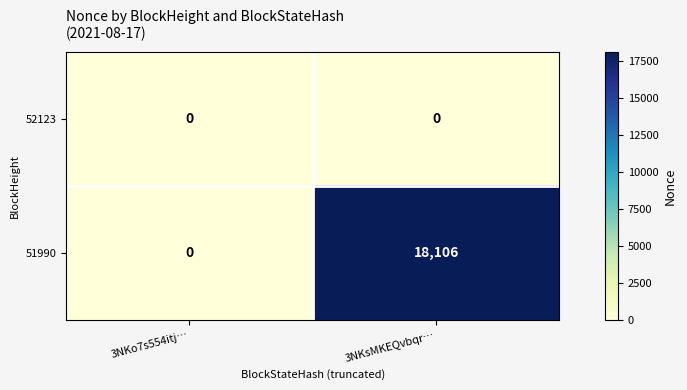

Count the number of data series in this chart.

2